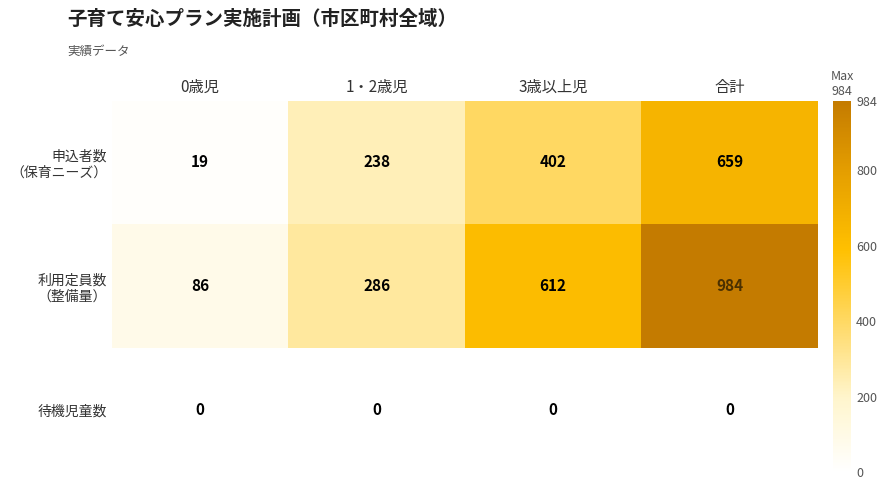

What is the greatest value displayed?

984